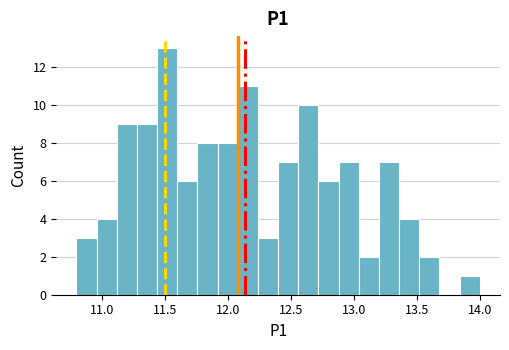

Around what value on the x-axis is the tallest bar? Give the approximate position of its centre, as read against the axis.

11.50